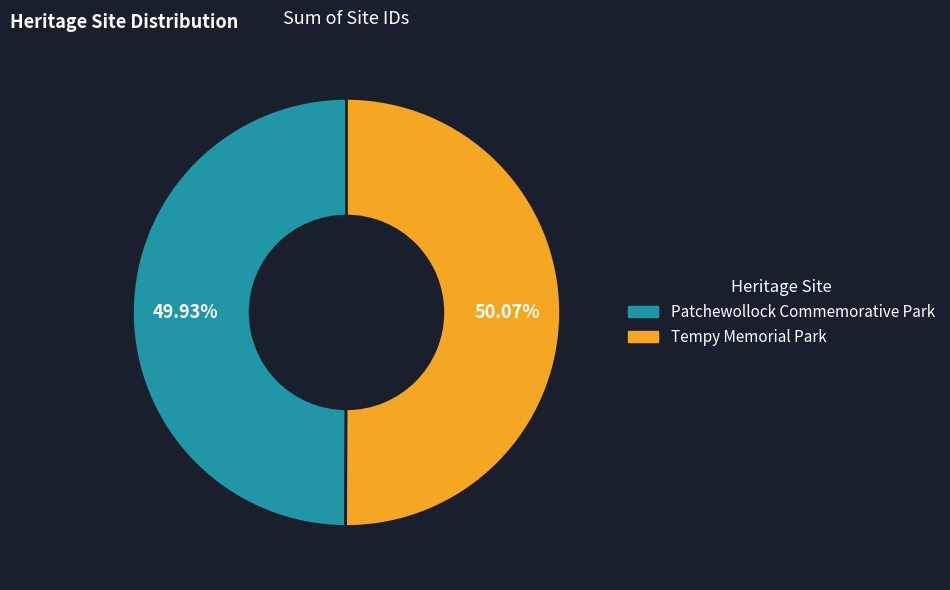

To the nearest percent, what portion does Patchewollock Commemorative Park represent?

50%